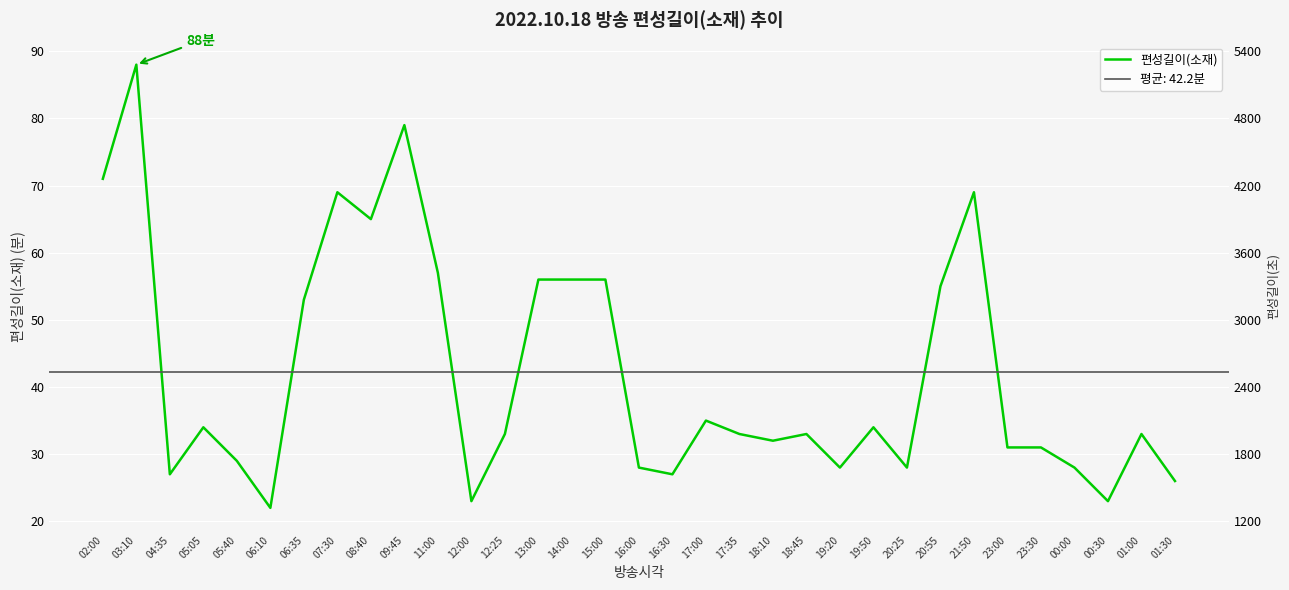

What is the label of the 14th point from the right?

17:35